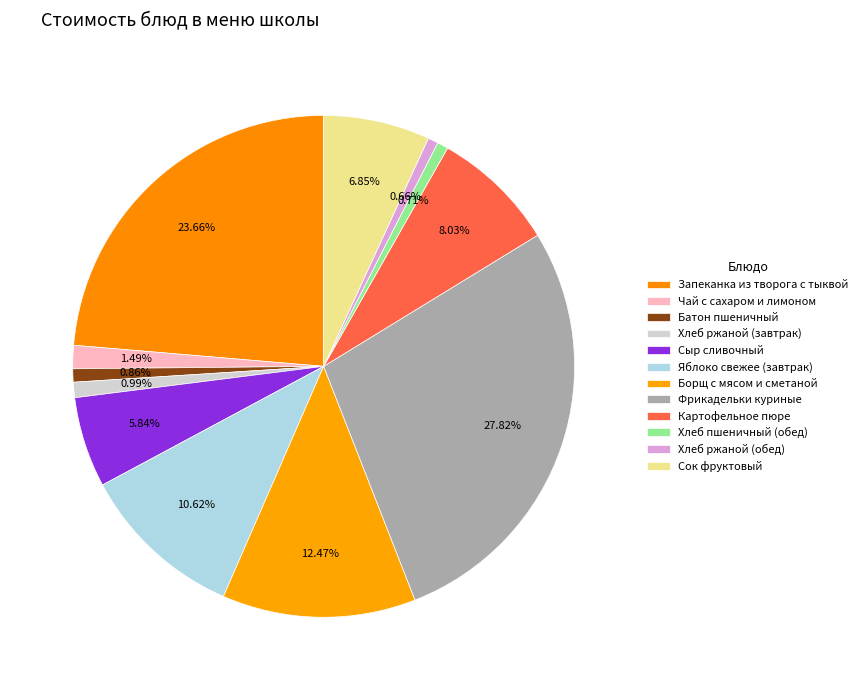

Does any single category account for the majority?

No